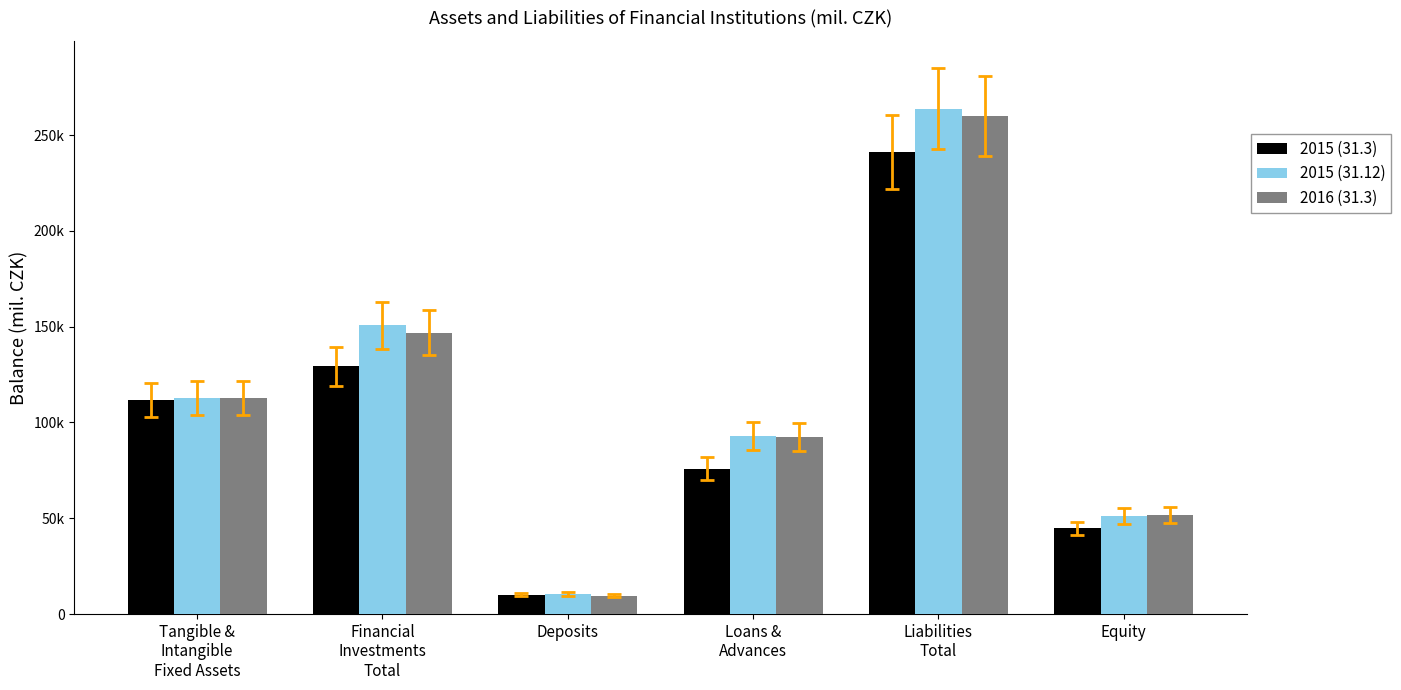

What is the difference between the highest and lowest values at Financial
Investments
Total?

21316